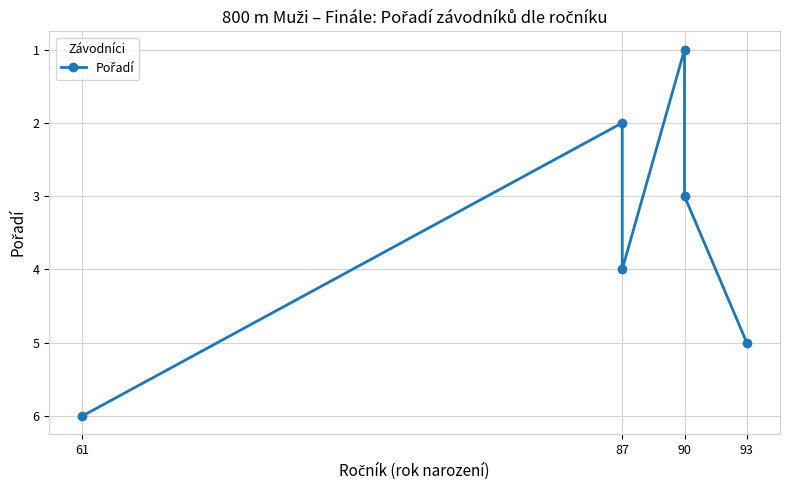

The value at 93 is 5. True or false?

True